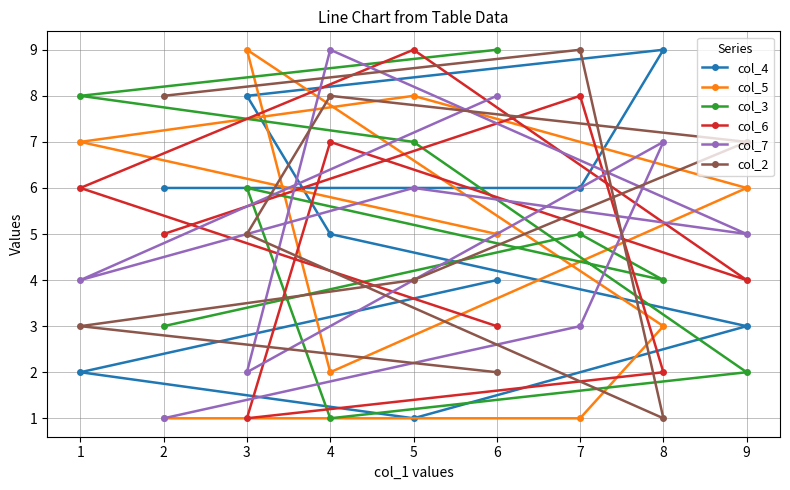

Between 2 and 8, which series saw the biggest shift?

col_2